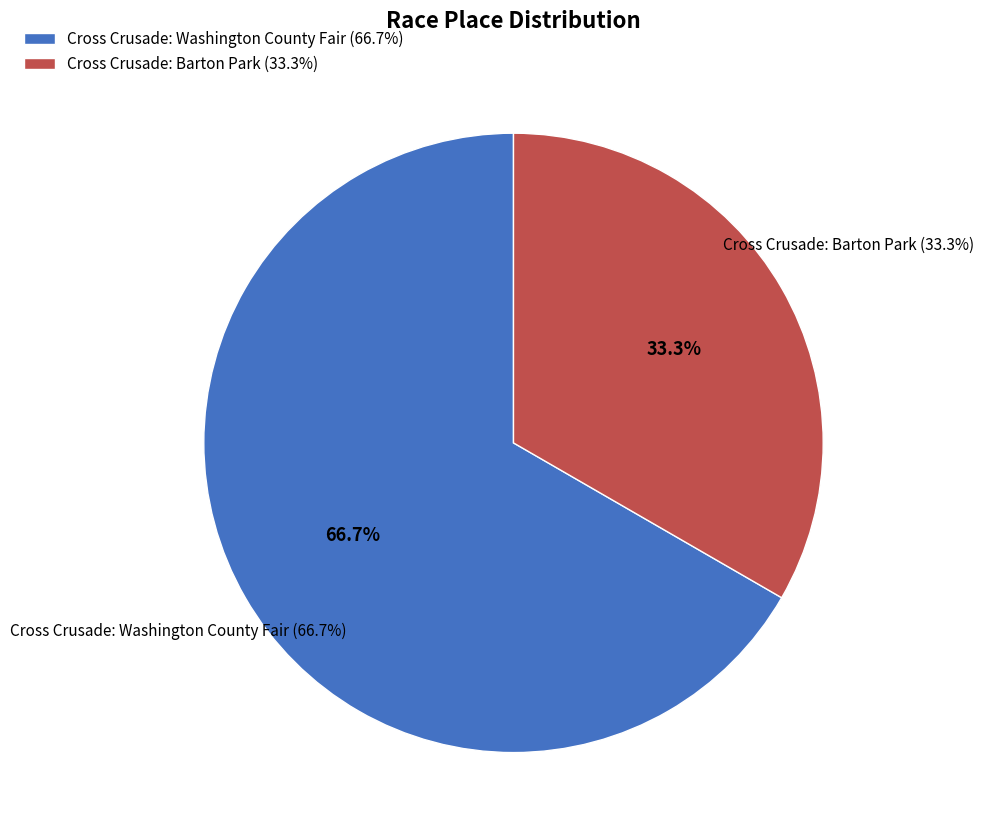

The Cross Crusade: Washington County Fair slice represents 57% of the pie. True or false?

False